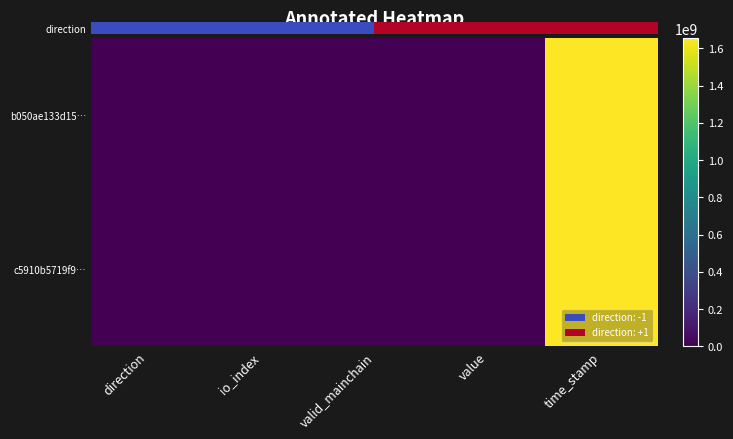

At how many categories does at least one series exceed 1130945643?

1